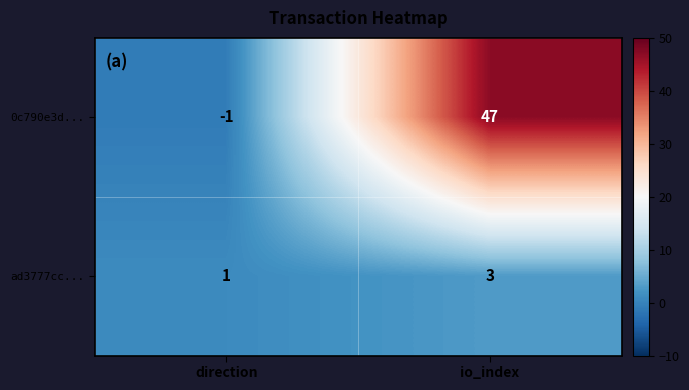

Reading left to right, list all the values displayed in this chart.

0c790e3d...: -1	47
ad3777cc...: 1	3